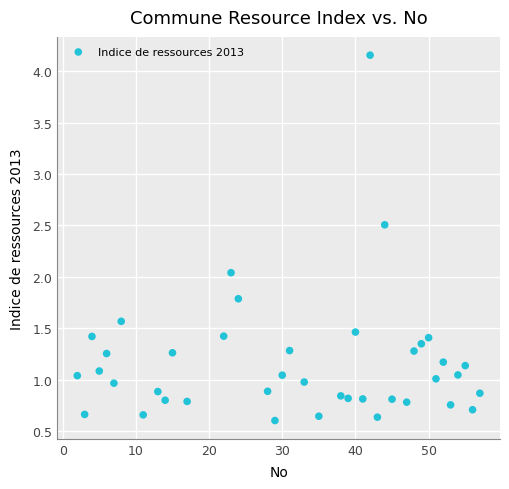

What is the range of X values (max minus min)?

55.0